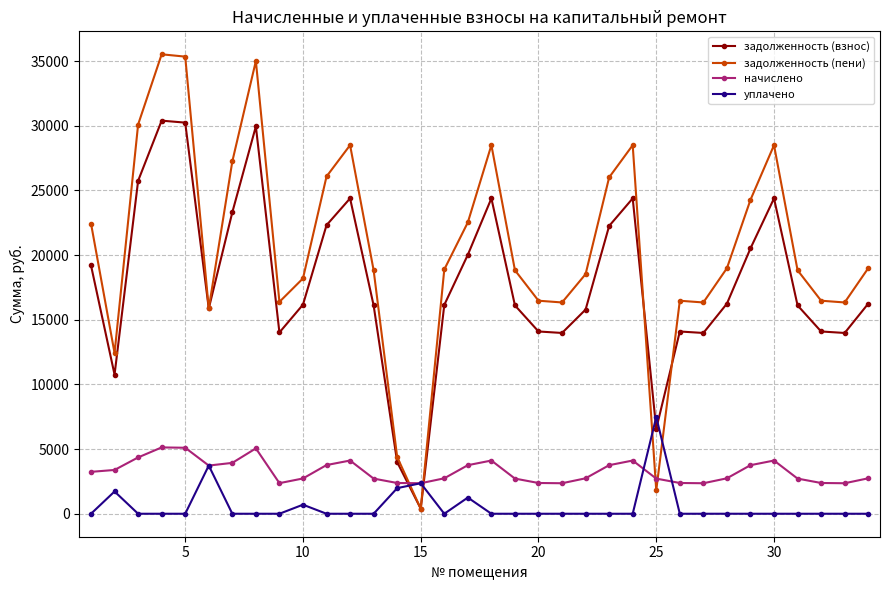

At how many categories does at least one series exceed 34066?

3